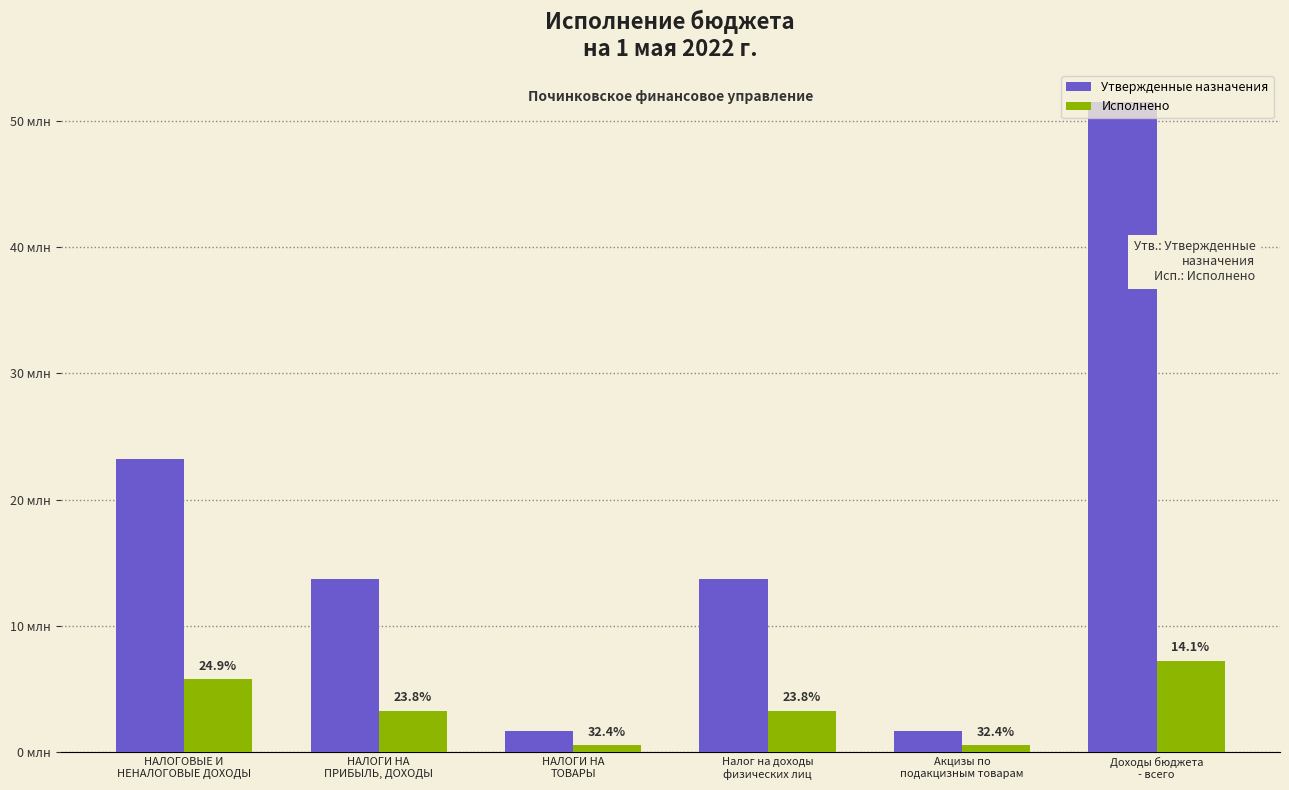

Between НАЛОГОВЫЕ И
НЕНАЛОГОВЫЕ ДОХОДЫ and НАЛОГИ НА
ПРИБЫЛЬ, ДОХОДЫ, which series saw the biggest shift?

Утвержденные назначения